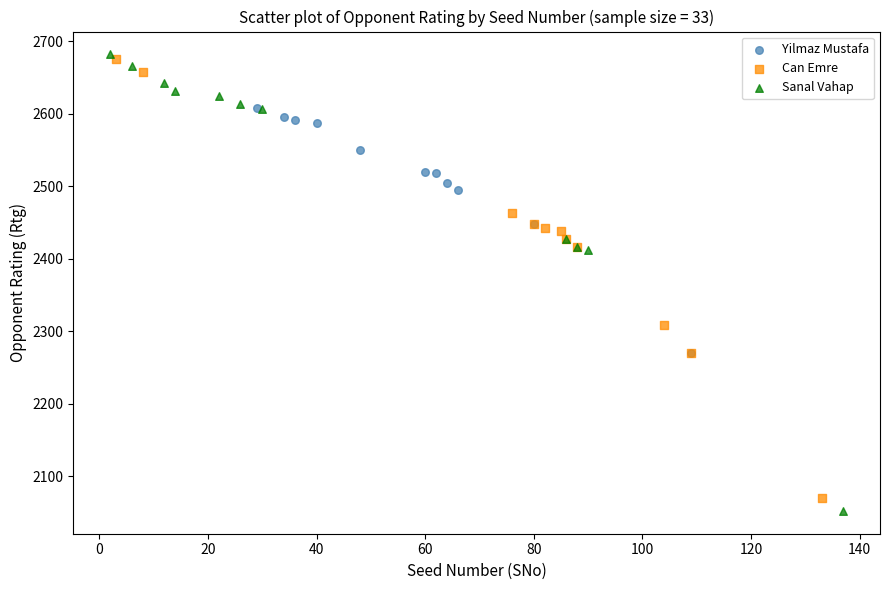

Which series has the largest Y range (max minus min)?

Sanal Vahap